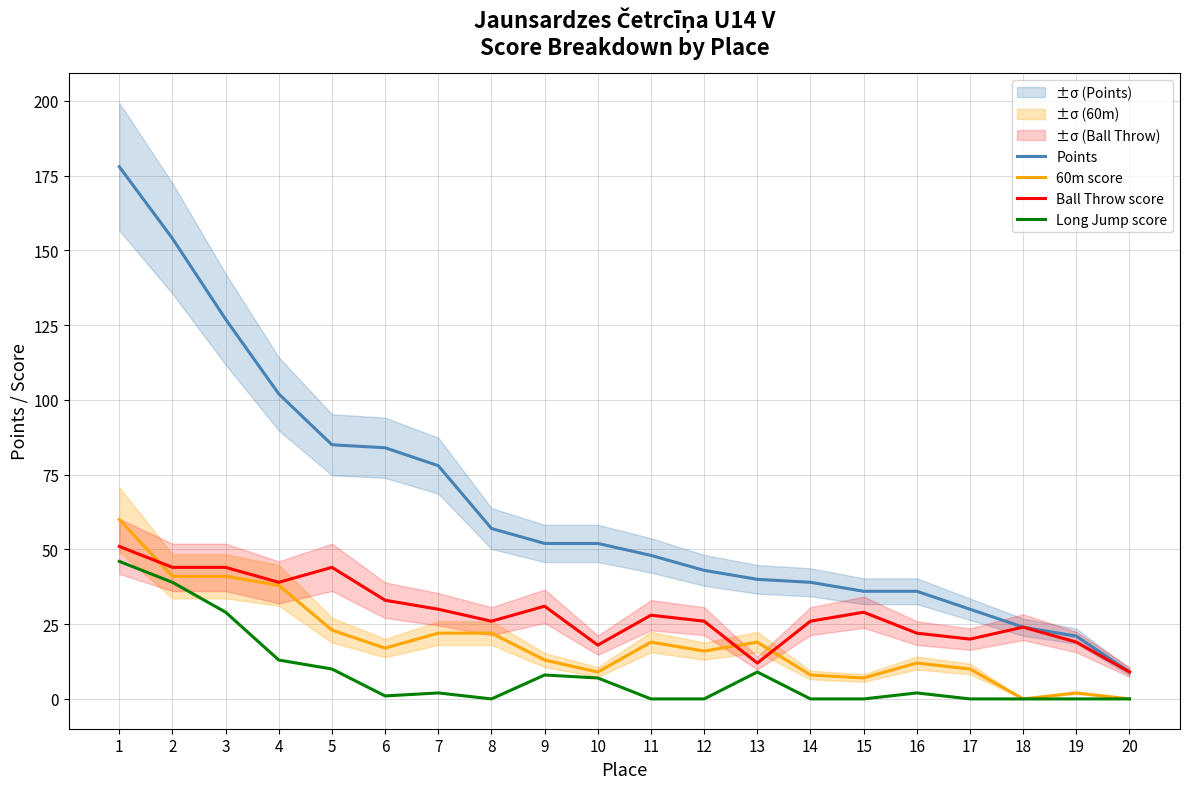

True or false: Points has a value of 30 at 19.

False